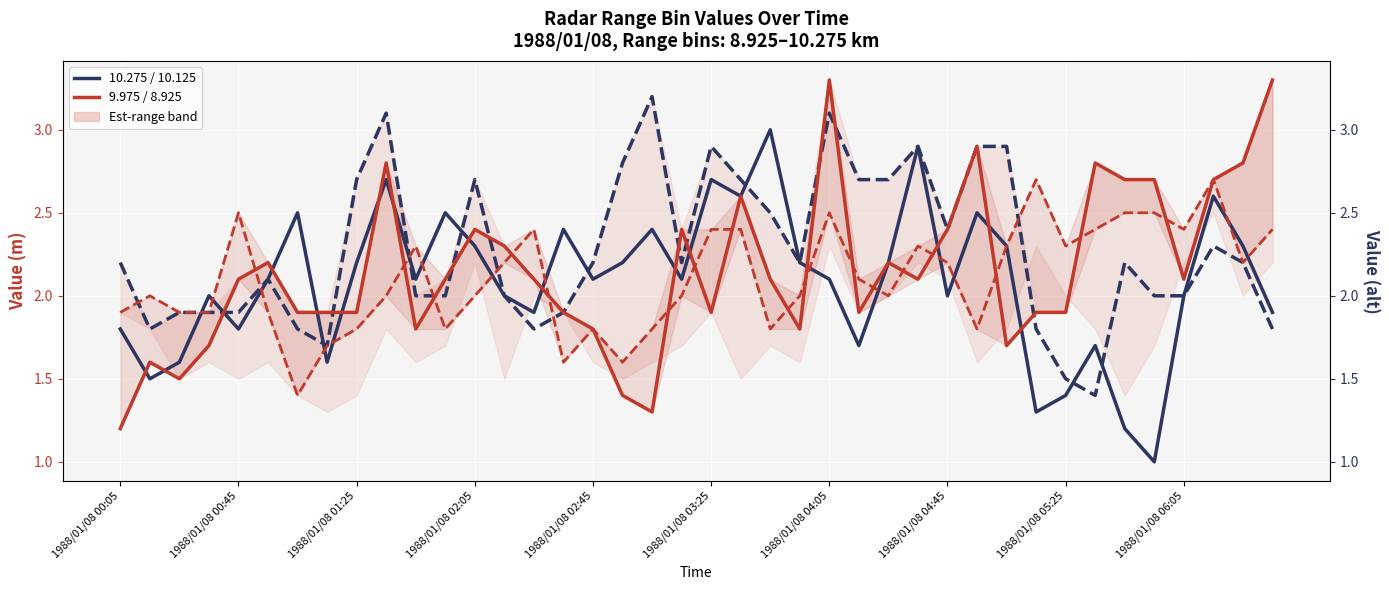

What position from the left is 1988/01/08 00:05?

1